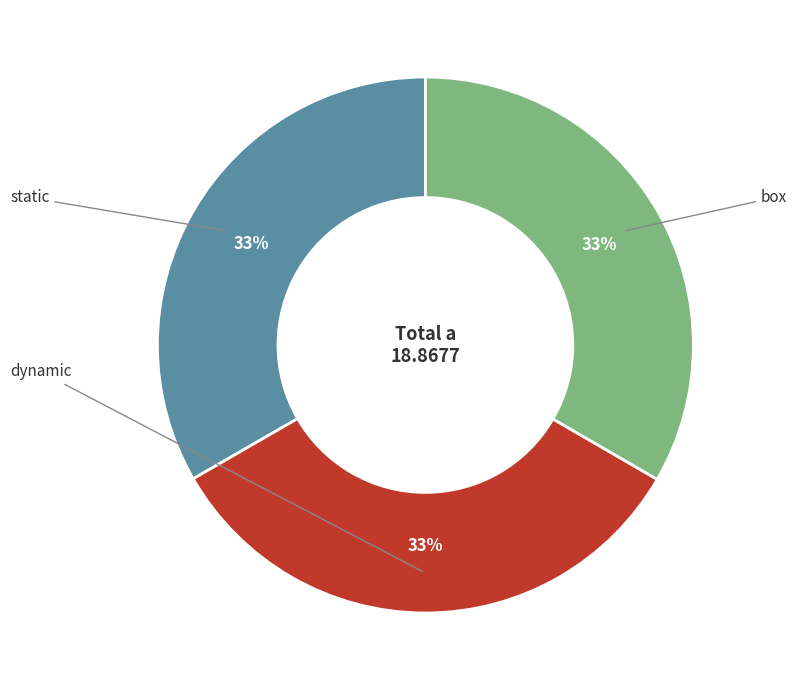

Does any single category account for the majority?

No